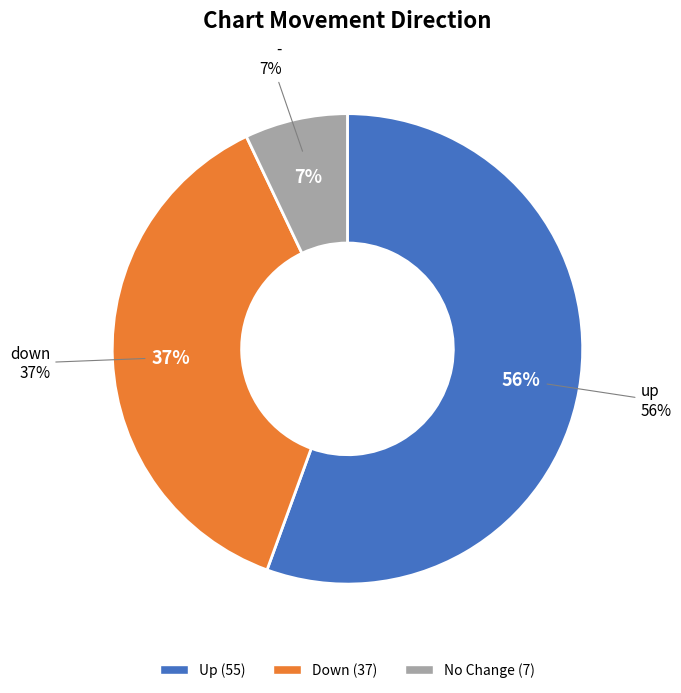

Between down and -, which is larger?

down